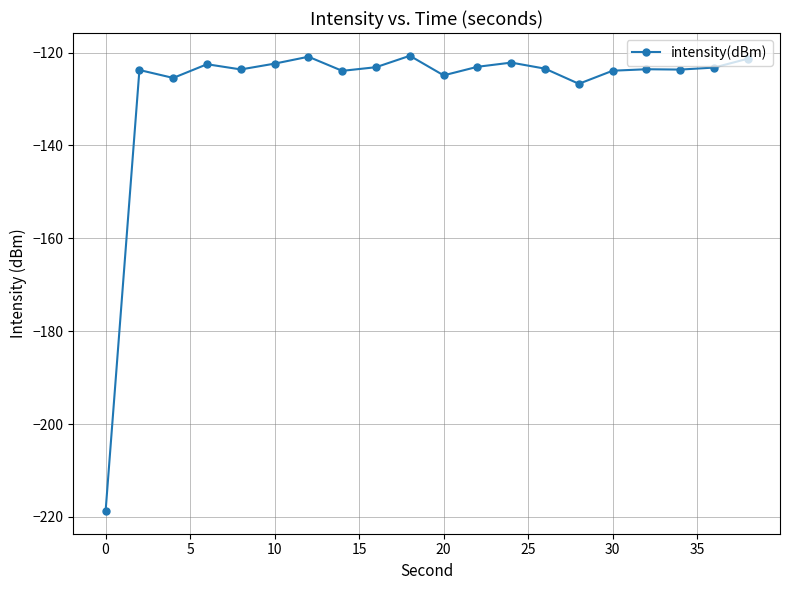

What is the minimum value shown in the chart?

-218.7